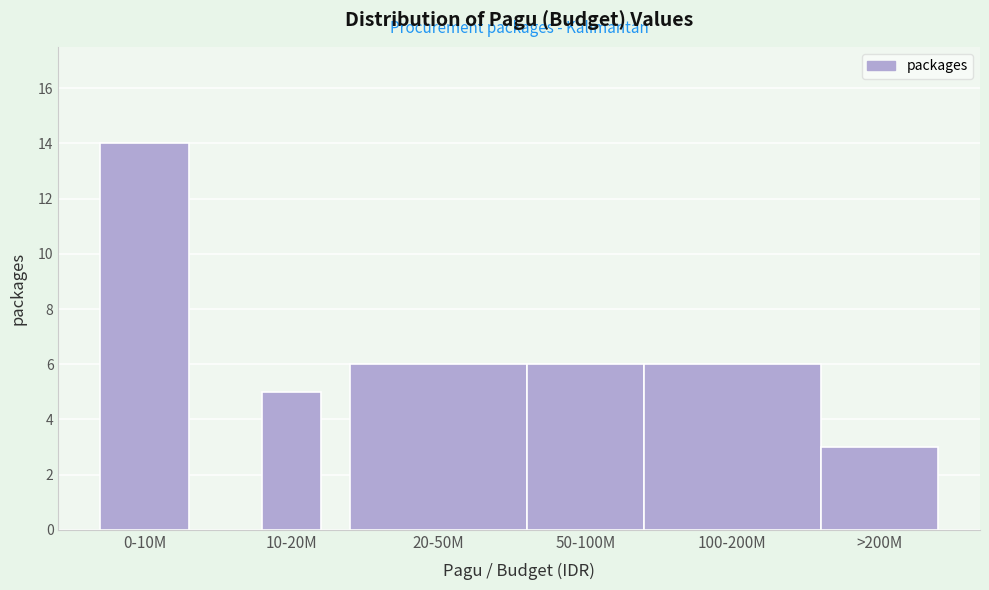

Reading left to right, list all the values displayed in this chart.

14	5	6	6	6	3